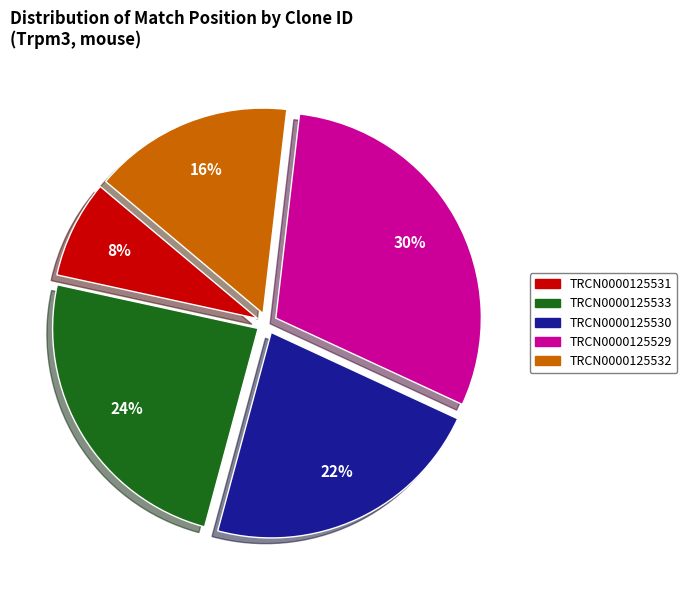

What percentage is the TRCN0000125531 slice, to the nearest percent?

8%